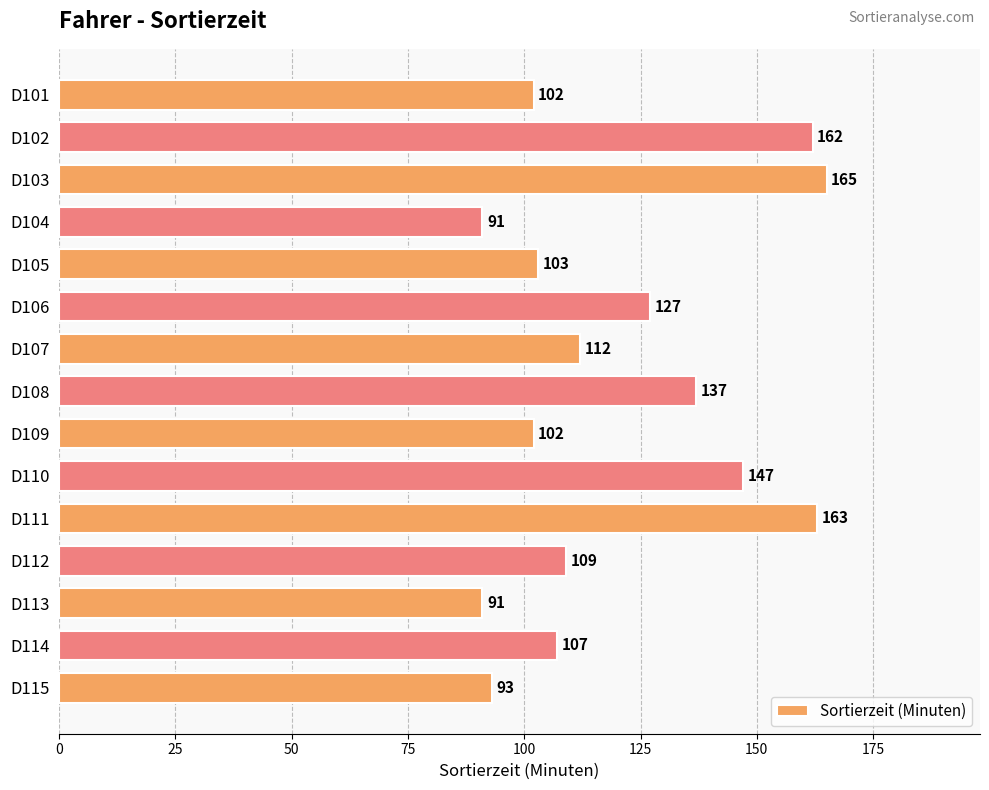

Reading top to bottom, transcribe all the data shown in this chart.

102	162	165	91	103	127	112	137	102	147	163	109	91	107	93